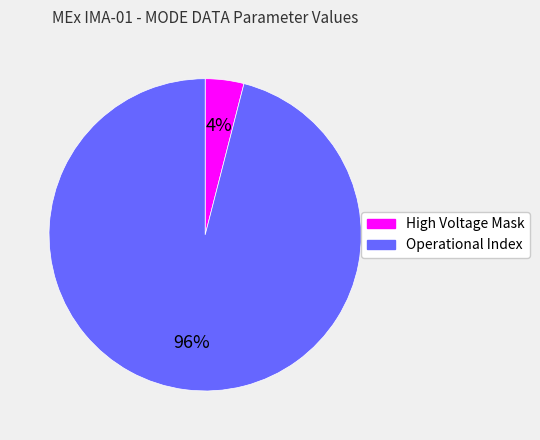

To the nearest percent, what is the difference between the largest and smallest slice percentages?

92%